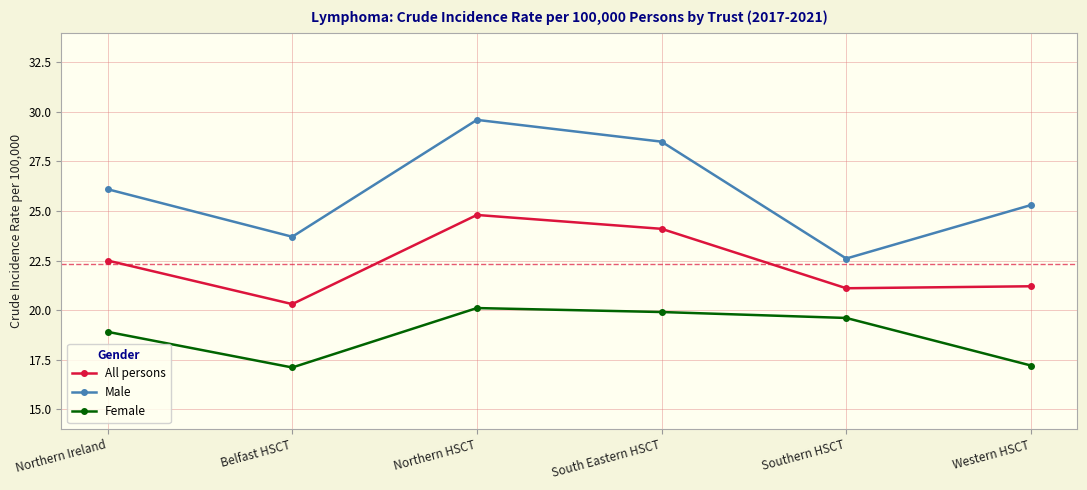

At which label is All persons closest to 22?

Northern Ireland